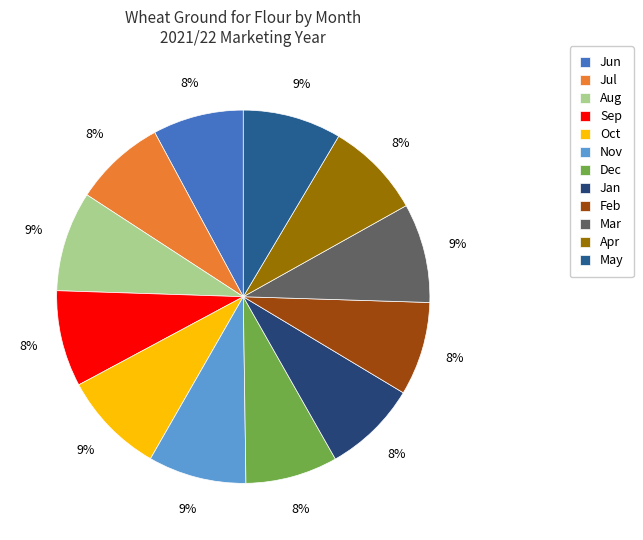

How many slices are in this pie chart?

12